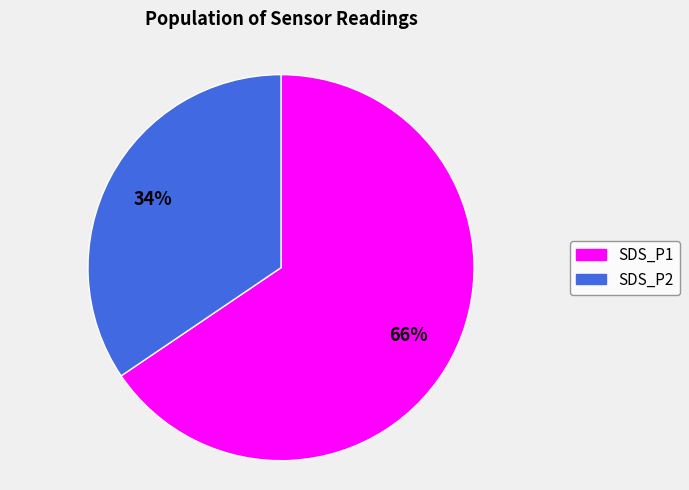

What is the ratio of the value at SDS_P2 to the value at SDS_P1?

0.5